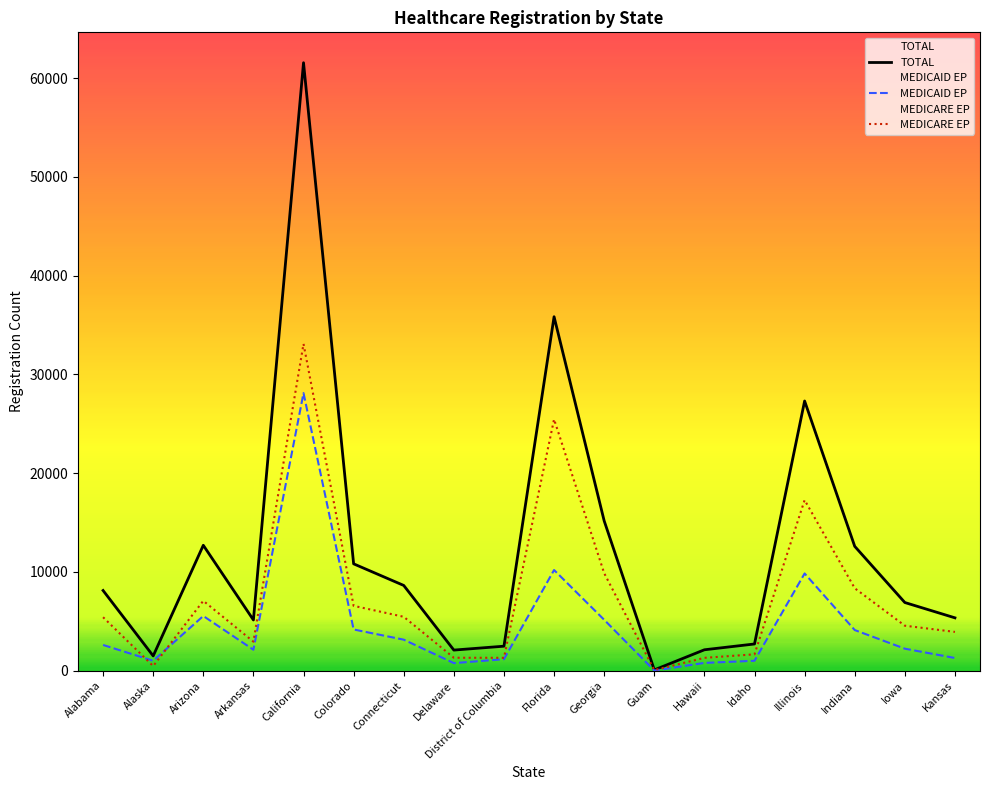

Reading left to right, transcribe all the data shown in this chart.

TOTAL: Alabama=8122	Alaska=1498	Arizona=12699	Arkansas=5140	California=61546	Colorado=10821	Connecticut=8633	Delaware=2090	District of Columbia=2483	Florida=35835	Georgia=15170	Guam=84	Hawaii=2120	Idaho=2708	Illinois=27304	Indiana=12591	Iowa=6905	Kansas=5354
MEDICAID EP: Alabama=2607	Alaska=1007	Arizona=5541	Arkansas=2123	California=28105	Colorado=4176	Connecticut=3143	Delaware=769	District of Columbia=1166	Florida=10195	Georgia=5155	Guam=18	Hawaii=790	Idaho=1007	Illinois=9845	Indiana=4117	Iowa=2231	Kansas=1287
MEDICARE EP: Alabama=5417	Alaska=473	Arizona=7078	Arkansas=2942	California=33090	Colorado=6568	Connecticut=5460	Delaware=1314	District of Columbia=1309	Florida=25451	Georgia=9875	Guam=64	Hawaii=1305	Idaho=1662	Illinois=17276	Indiana=8349	Iowa=4558	Kansas=3930